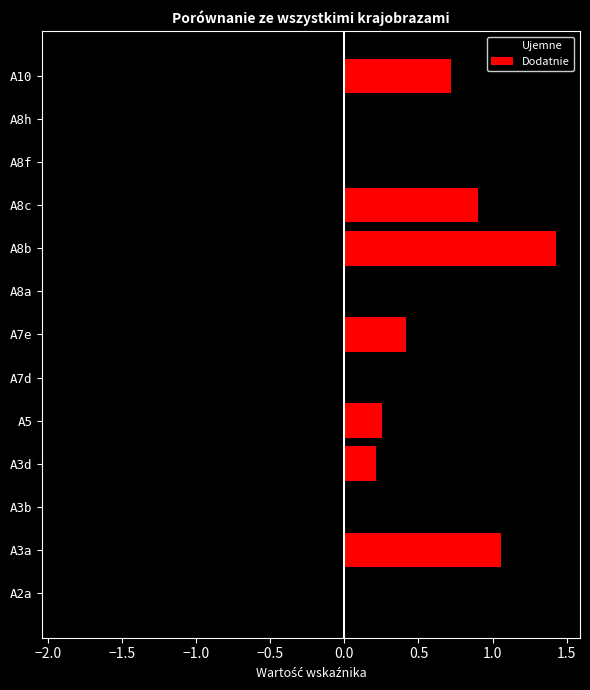

What is the average value of the Dodatnie series?

0.4